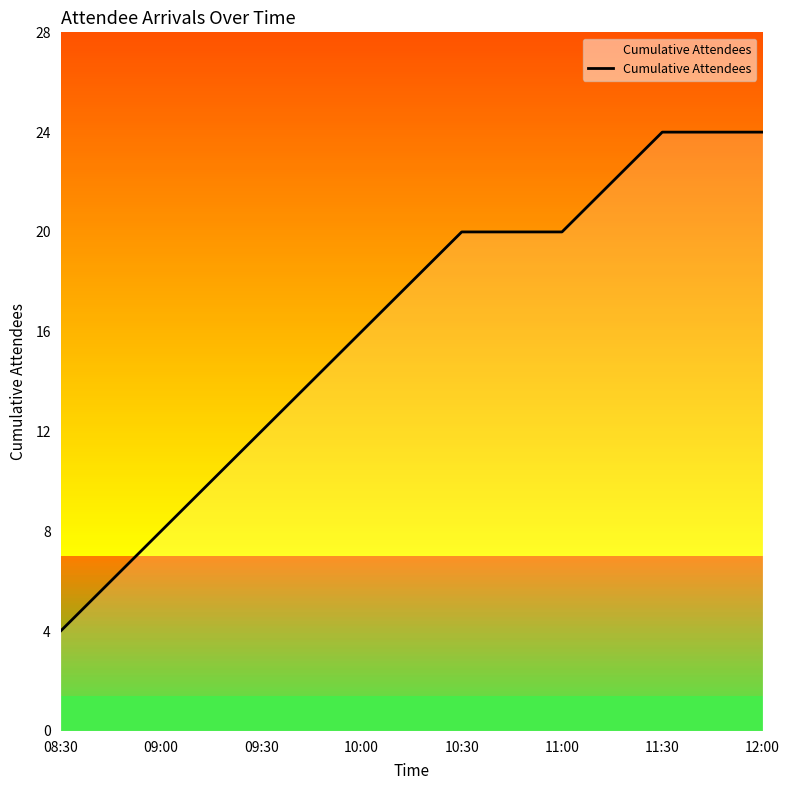

Reading left to right, list all the values displayed in this chart.

08:30=4	09:00=8	09:30=12	10:00=16	10:30=20	11:00=20	11:30=24	12:00=24